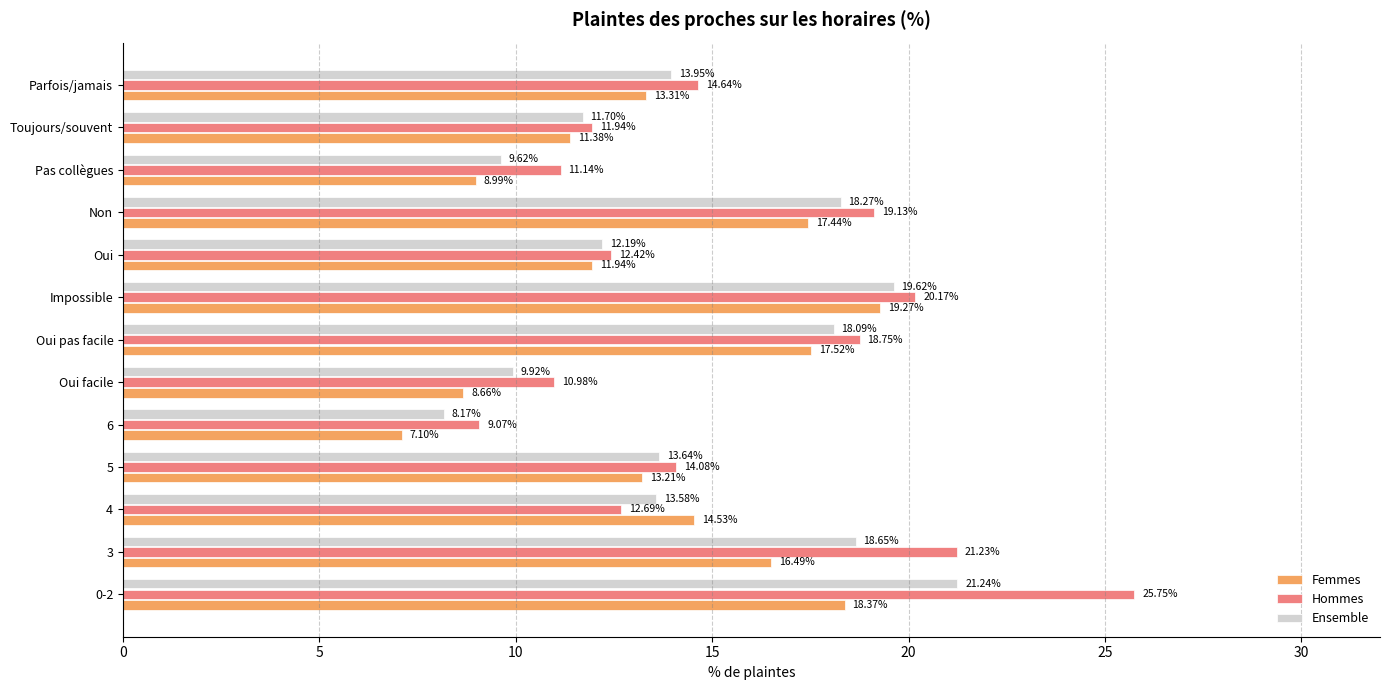

List the series in order of their overall mean, highest first.

Hommes, Ensemble, Femmes